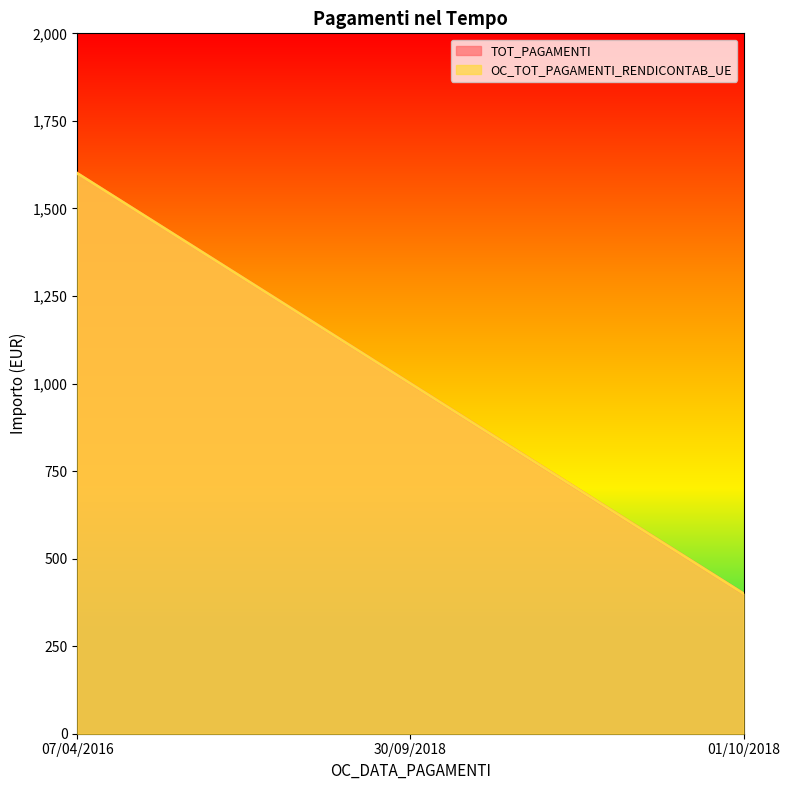

Rank the categories by TOT_PAGAMENTI value from lowest to highest.

01/10/2018, 30/09/2018, 07/04/2016